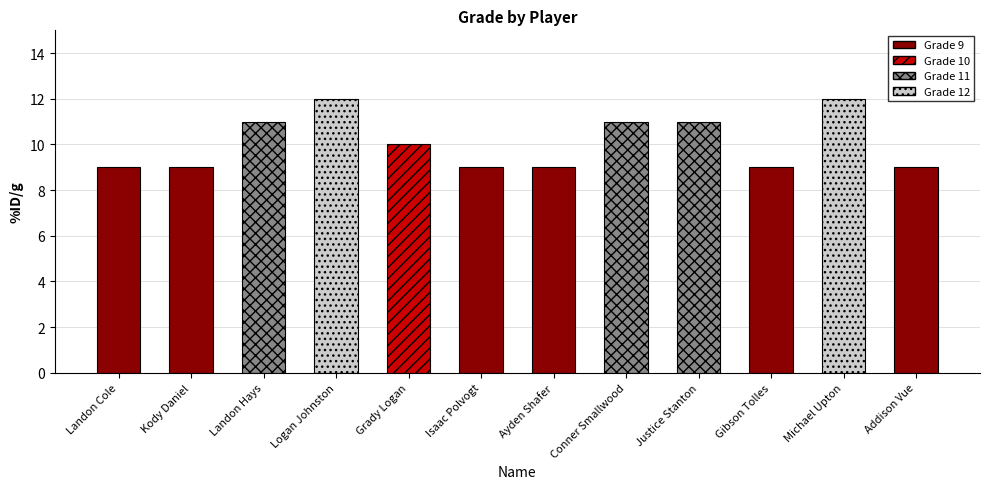

Does the chart contain stacked bars?

No